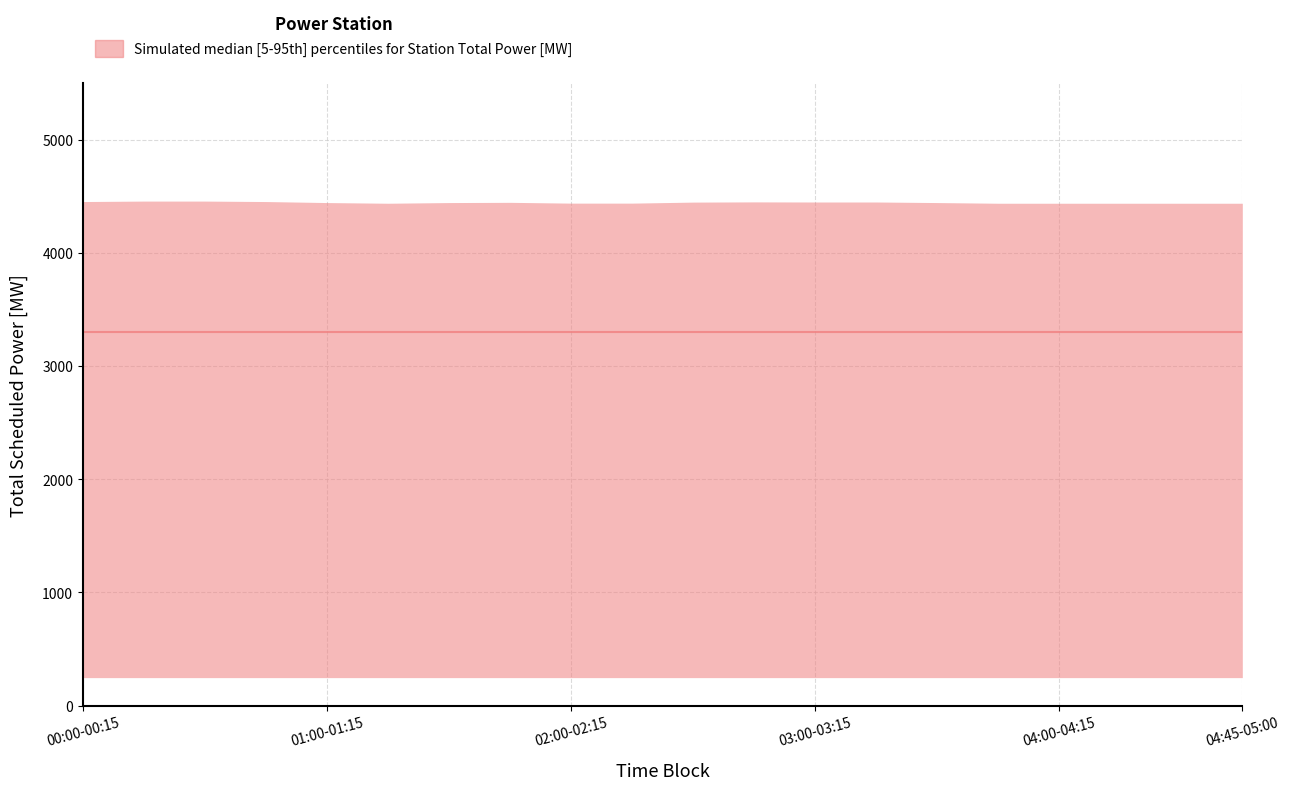

What is the smallest value displayed?

4438.7